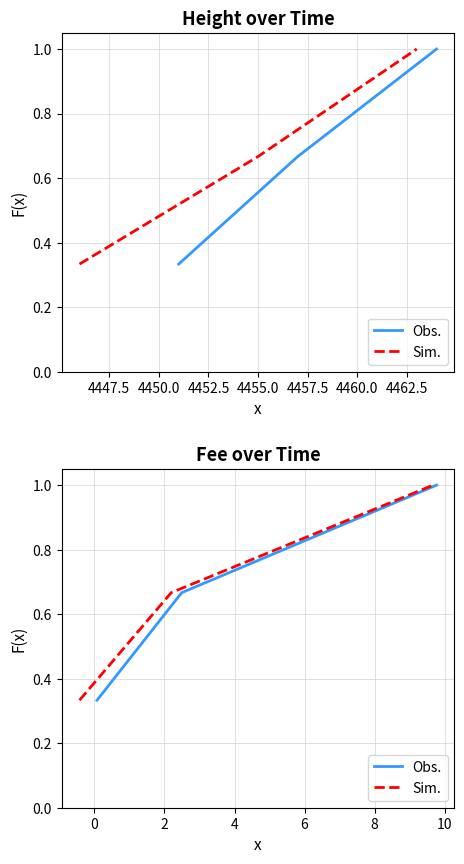

What is the average value of the Obs. series?

0.7